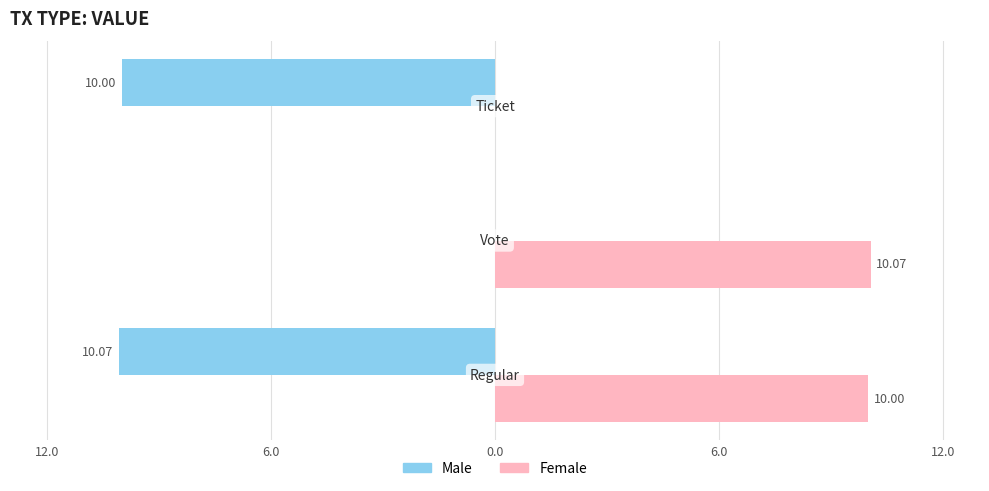

What are all the series names shown in the legend?

Male, Female